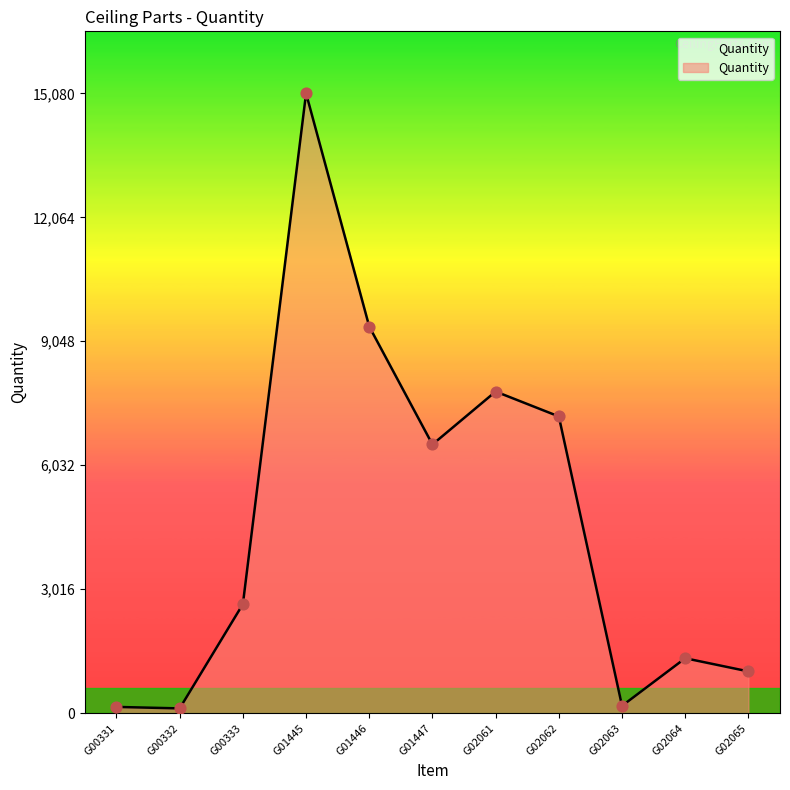

Between G02064 and G02063, which is larger?

G02064